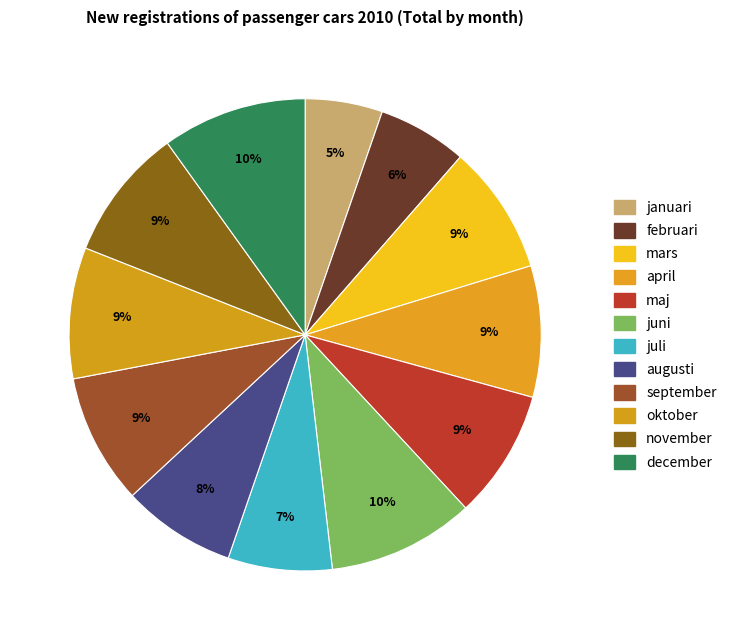

What is the change in value from februari to juni?

+12137